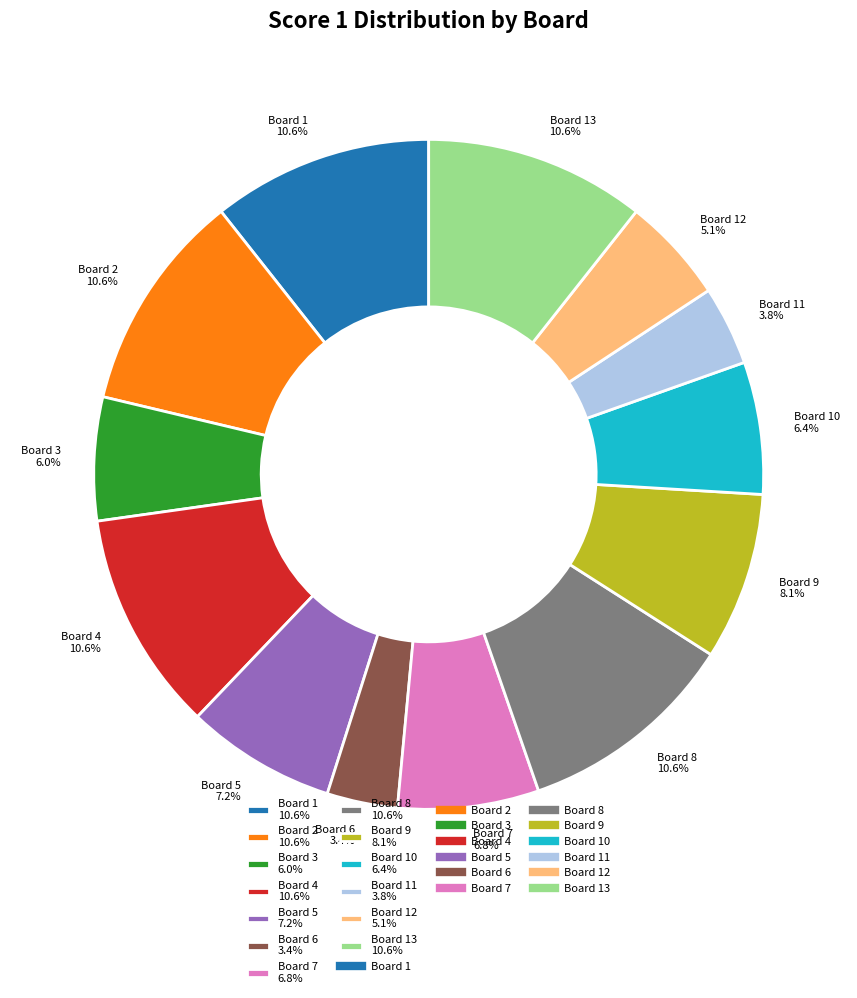

What is the total percentage of Board 3 6.0% and Board 12 5.1%?

11.1%